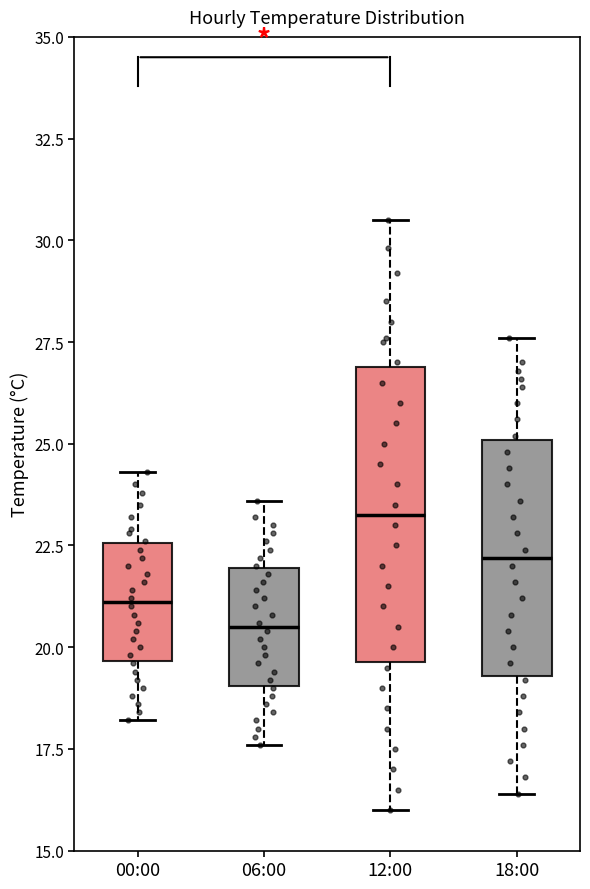

Where is the lower edge of the box for 12:00 on the y-axis? The values are not printed on the chart, so give them approximately, as read against the axis.

19.5